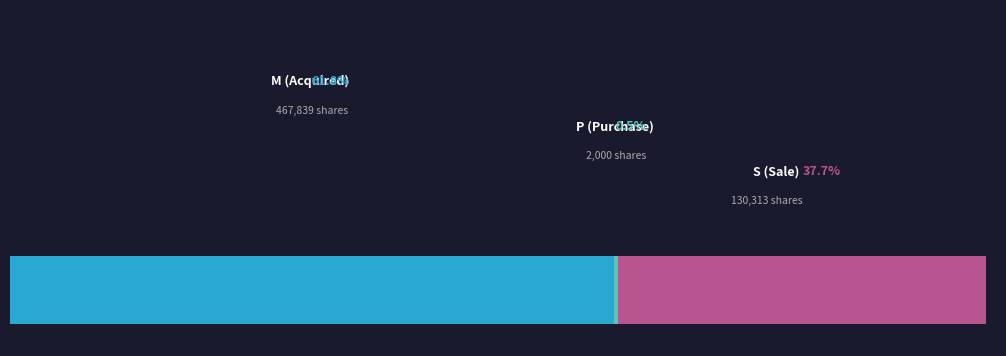

The transactionShares series shows 18782 at S. True or false?

False